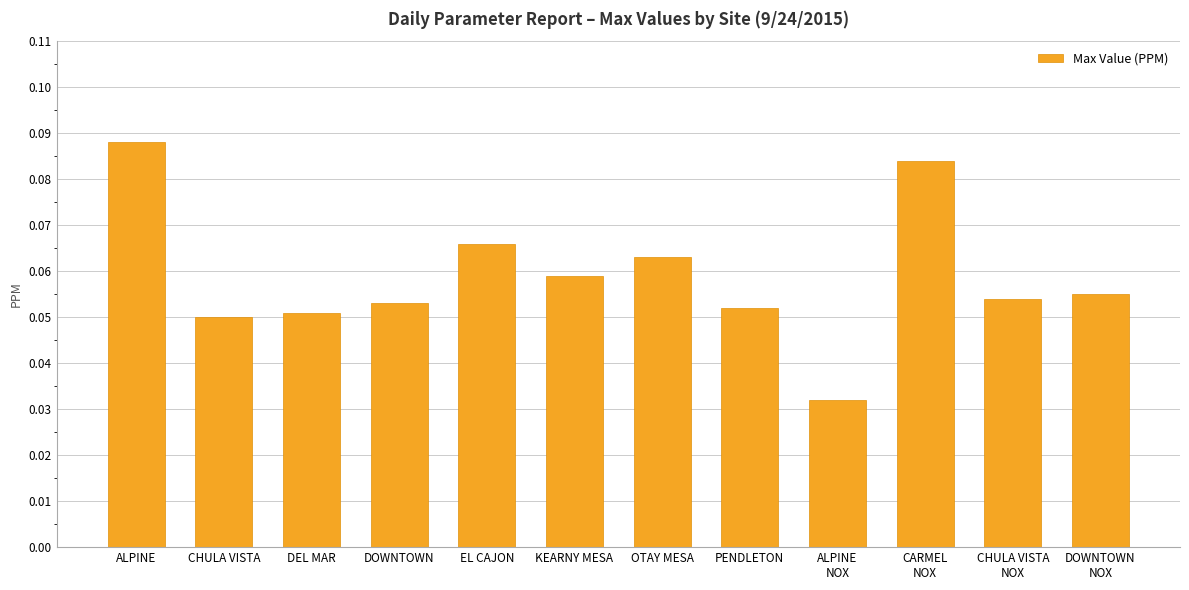

What is the label of the 3rd bar from the left?

DEL MAR